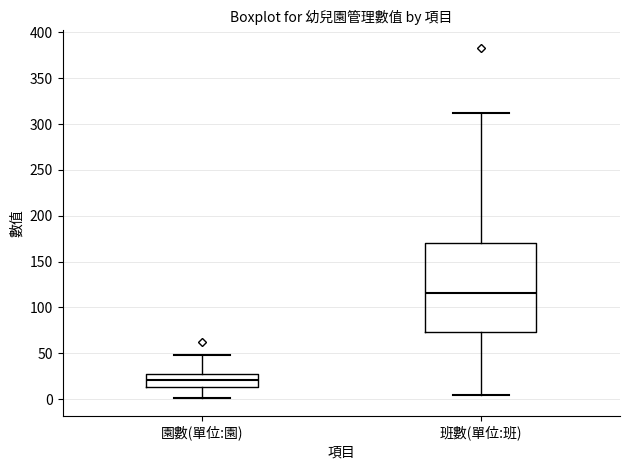

Comparing the boxes themselves (not the whiskers), which one is the tallest?

班數(單位:班)